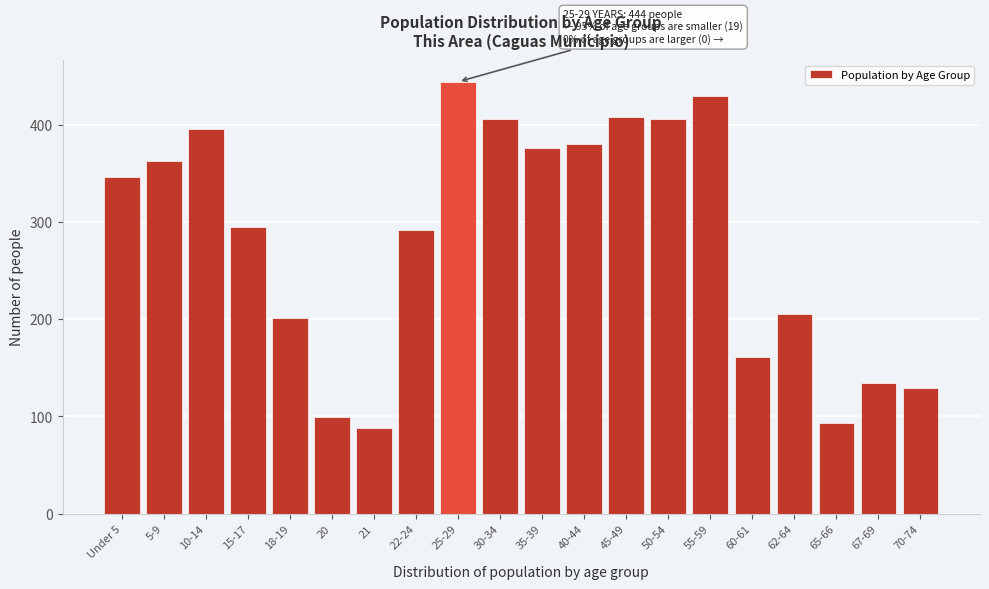

Reading left to right, transcribe all the data shown in this chart.

Under 5=346	5-9=363	10-14=395	15-17=295	18-19=201	20=99	21=88	22-24=292	25-29=444	30-34=406	35-39=376	40-44=380	45-49=408	50-54=406	55-59=429	60-61=161	62-64=205	65-66=93	67-69=134	70-74=129